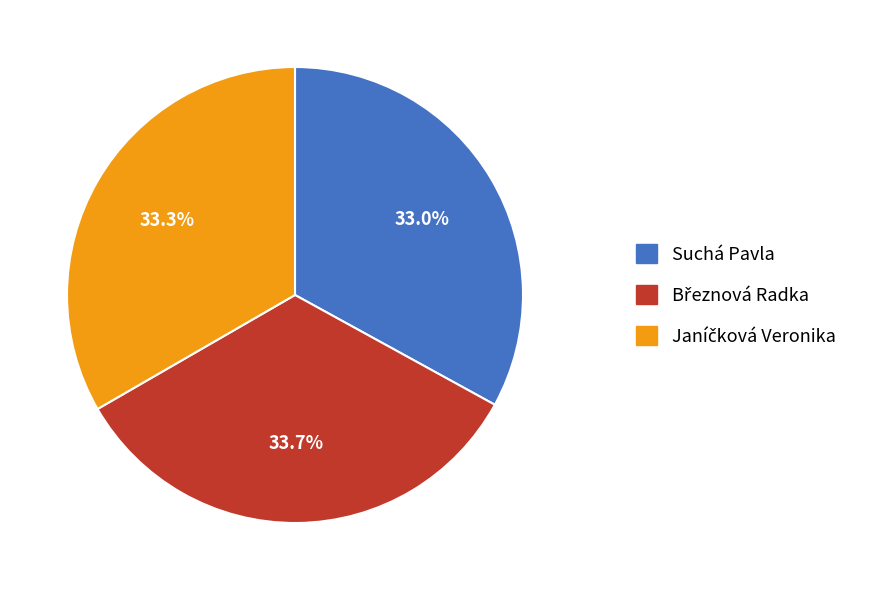

Does Suchá Pavla account for over 50% of the chart?

No